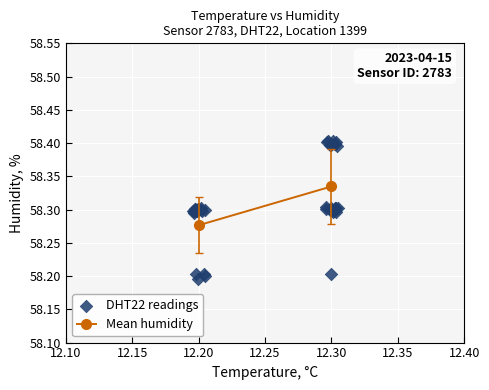

What Y value in the scatter plot is closest to 58?

58.2